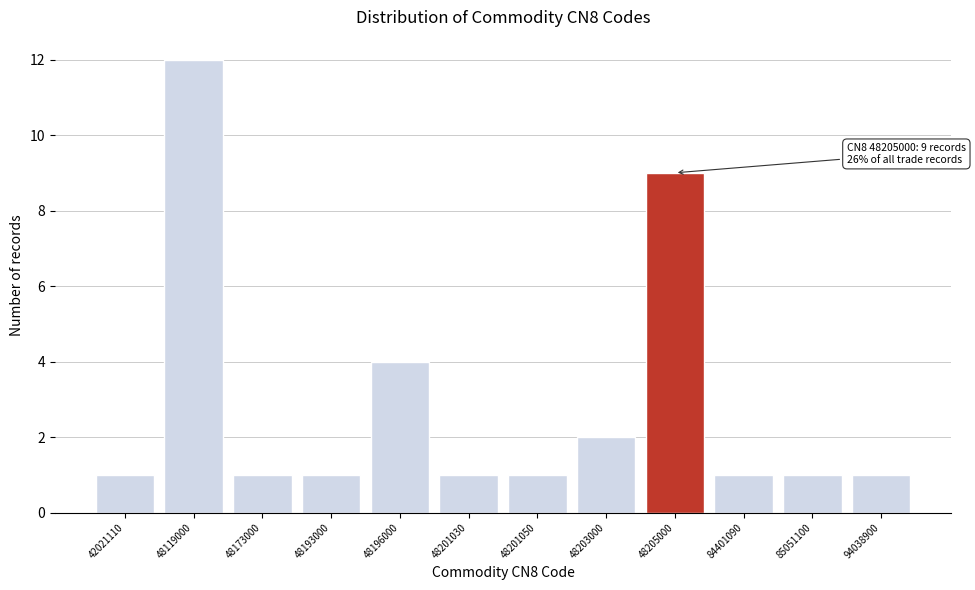

Reading left to right, extract all data points from this chart.

42021110=1	48119000=12	48173000=1	48193000=1	48196000=4	48201030=1	48201050=1	48203000=2	48205000=9	84401090=1	85051100=1	94038900=1